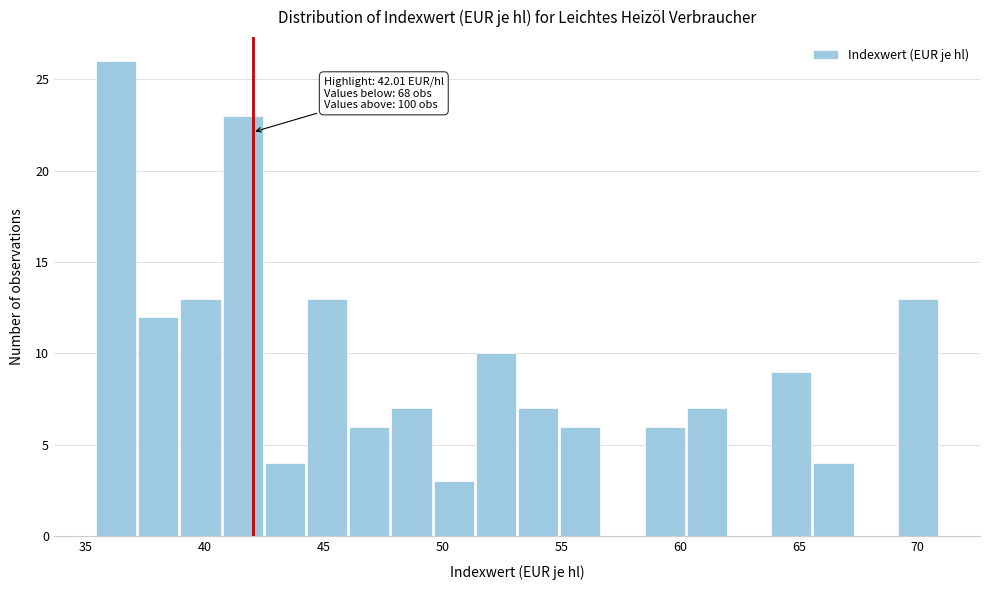

Around what value on the x-axis is the tallest bar? Give the approximate position of its centre, as read against the axis.

36.5